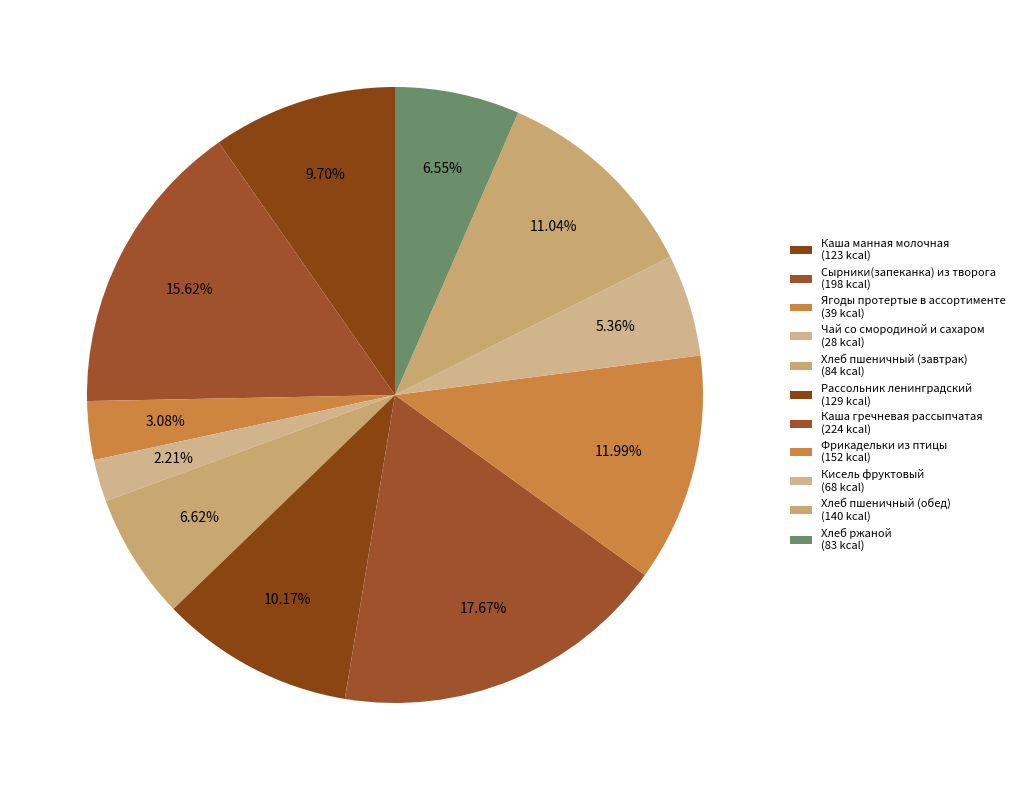

To the nearest percent, what percentage of the pie is Ягоды протертые в ассортименте?

3%